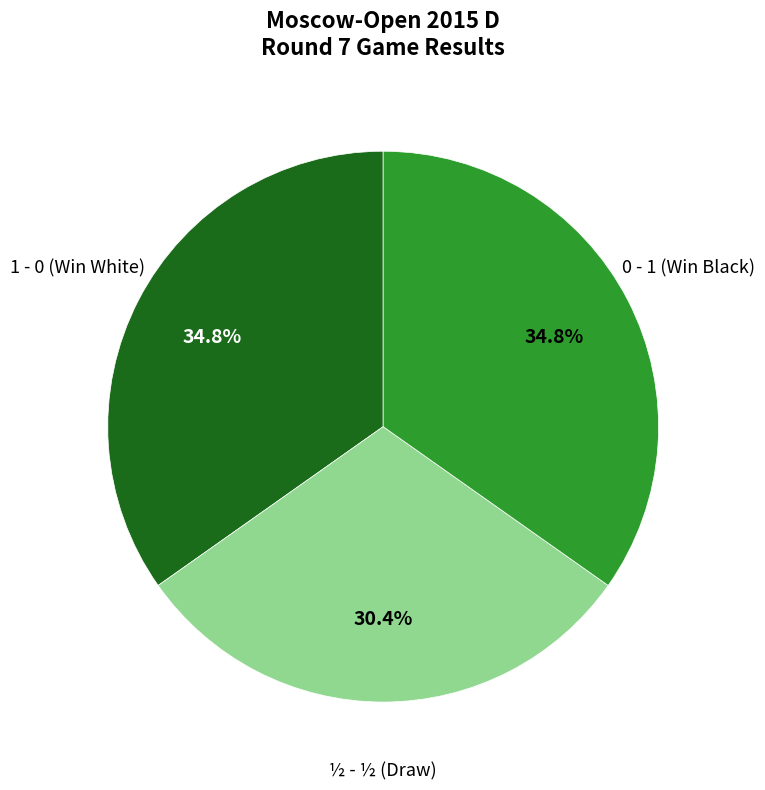

How many segments does this pie chart have?

3